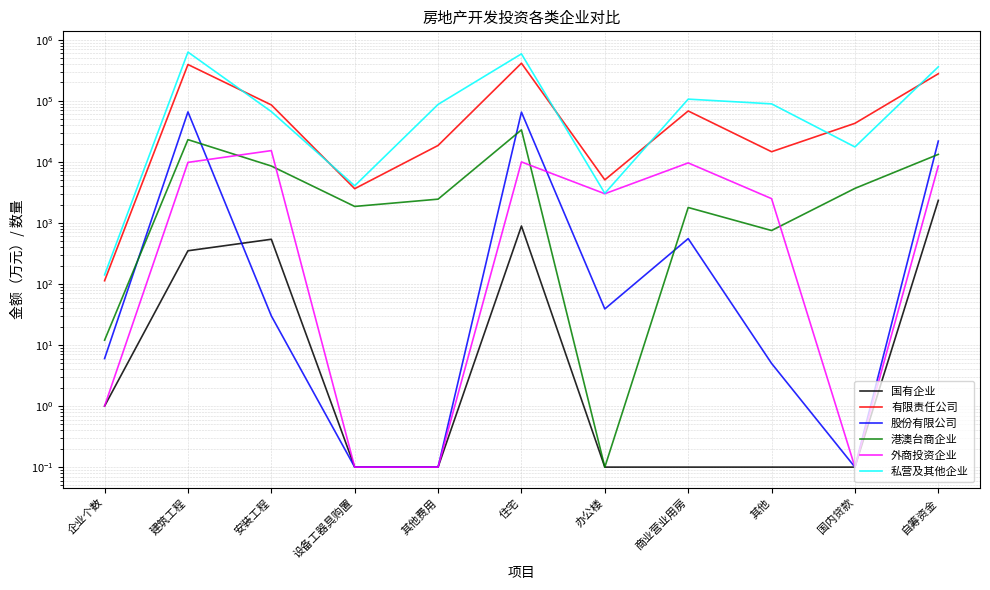

How many values in the 股份有限公司 series are below 30?

5